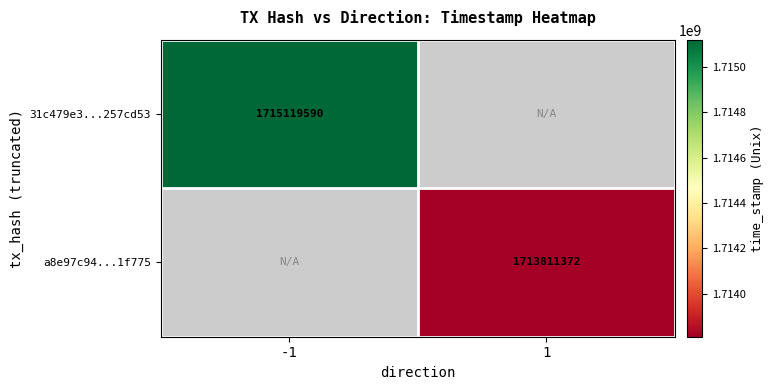

What is the maximum value shown in the chart?

1715119590.0